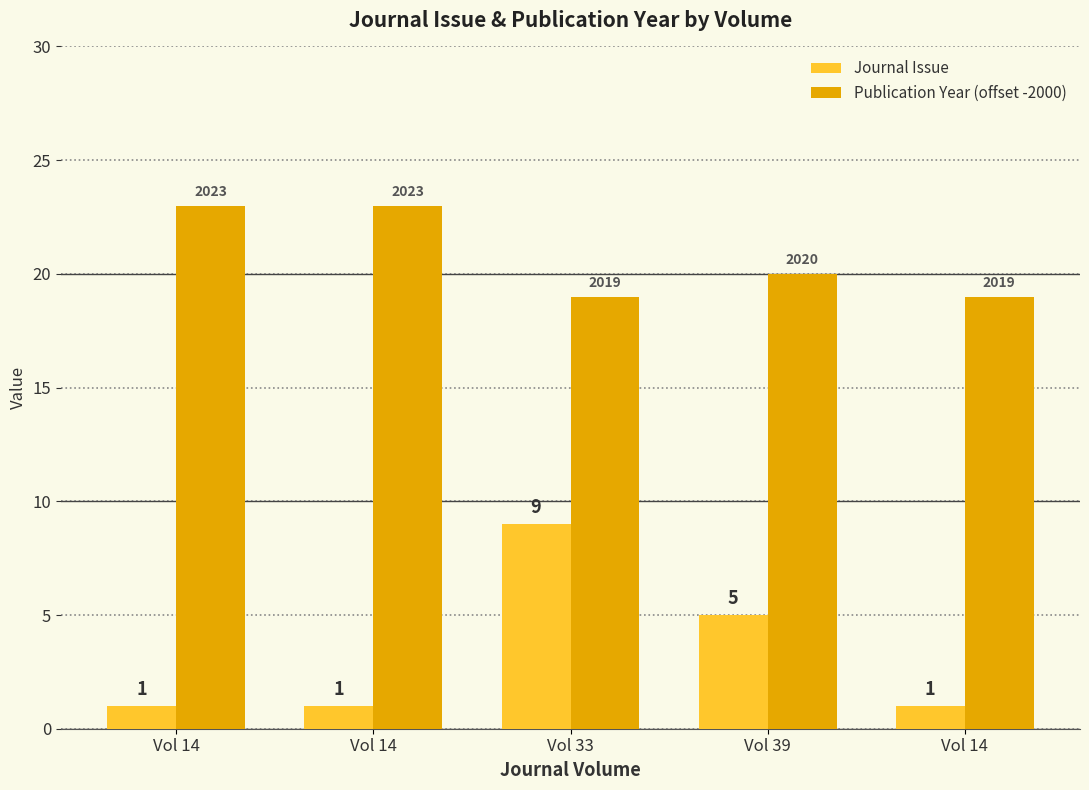

What are all the series names shown in the legend?

Journal Issue, Publication Year (offset -2000)